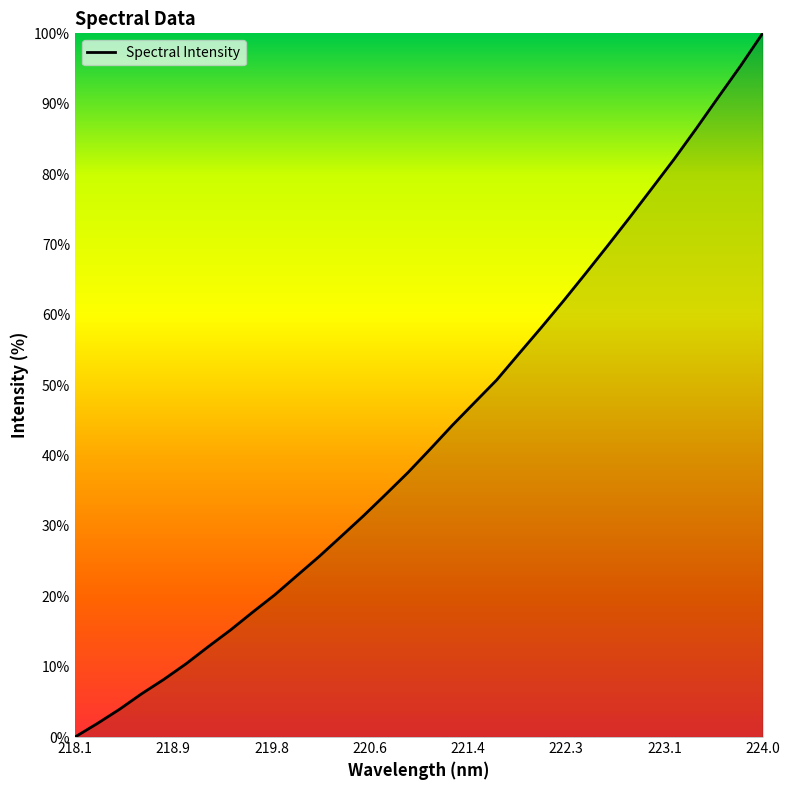

What is the greatest value displayed?

100.0